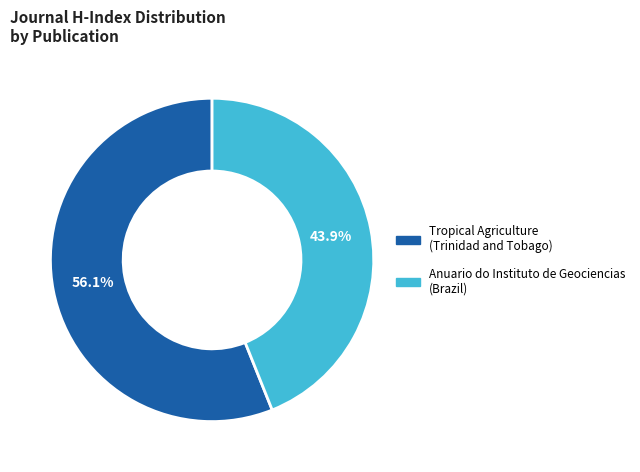

To the nearest percent, what portion does Anuario do Instituto de Geociencias represent?

44%